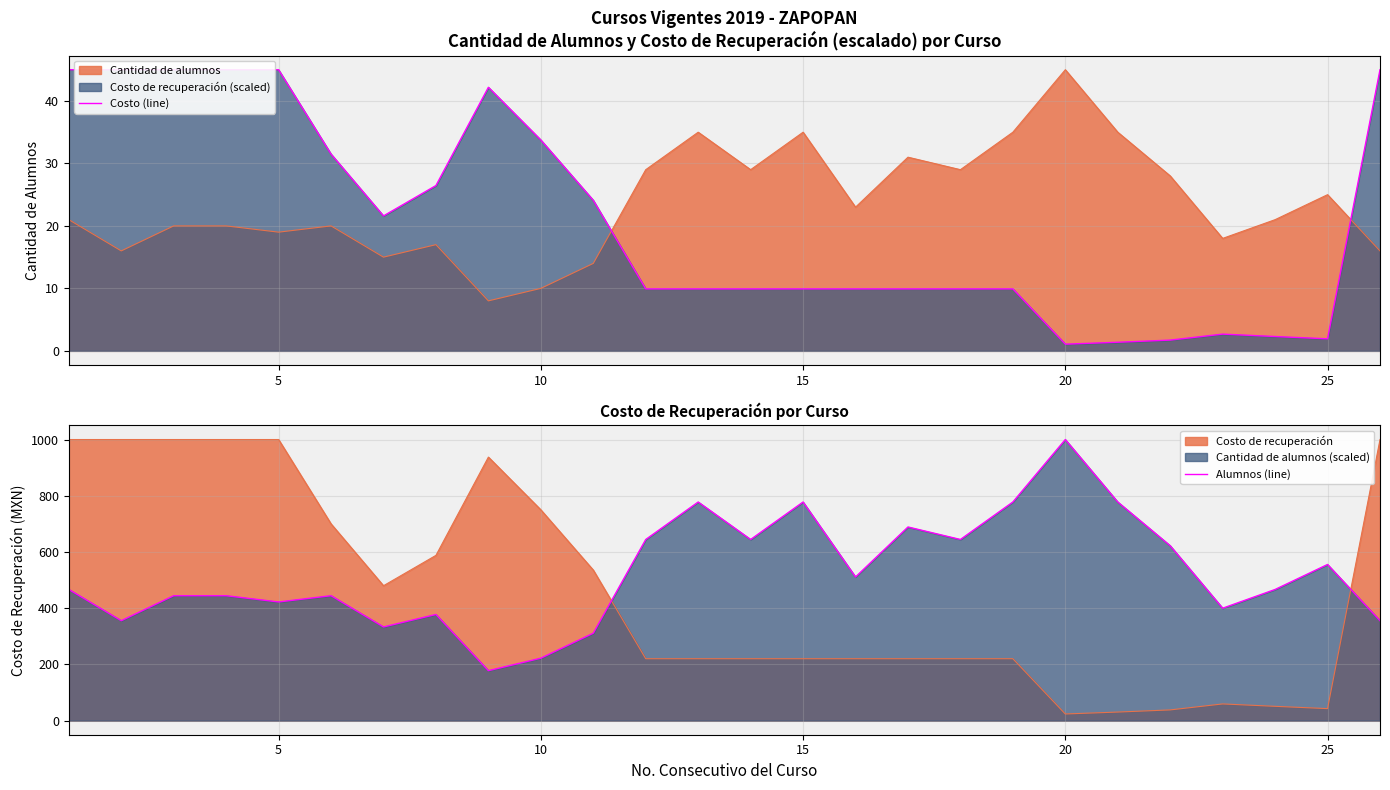

How many lines are shown in the chart?

2